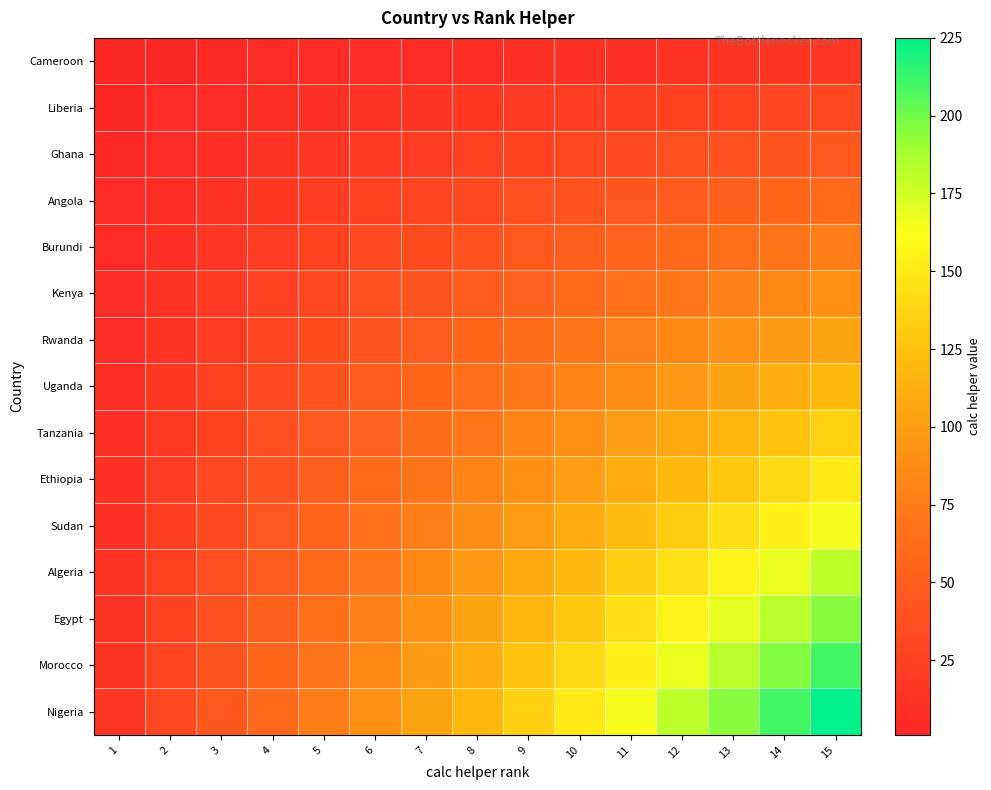

At how many categories does at least one series exceed 9?

15